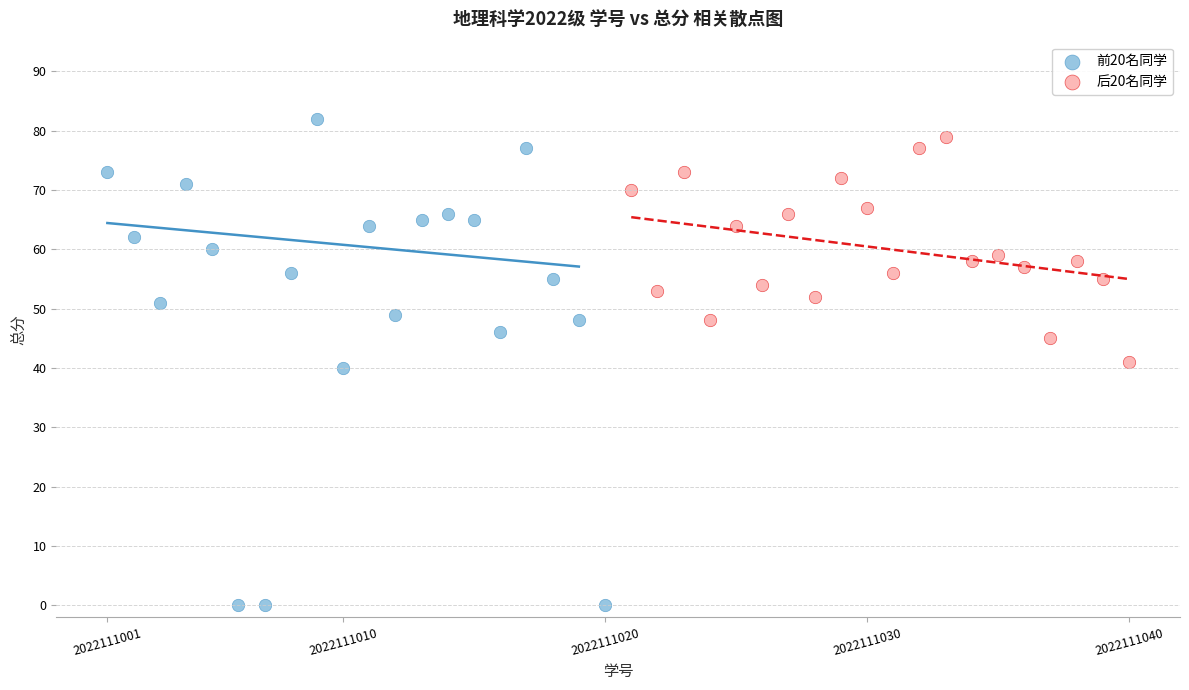

What are all the series names shown in the legend?

前20名同学, 后20名同学